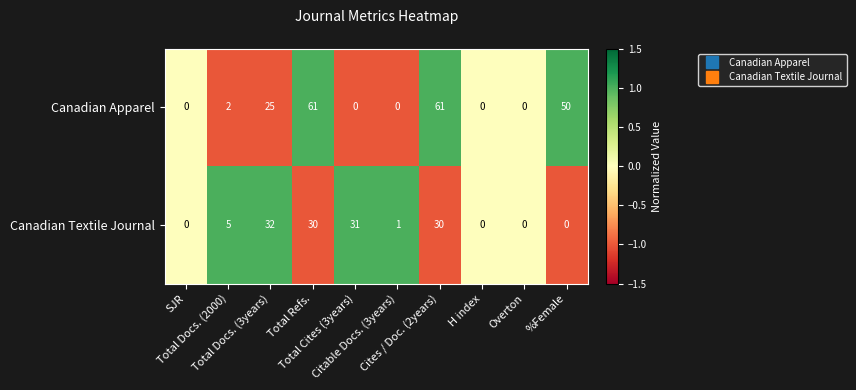

Which series has the largest total across all categories?

Canadian Apparel